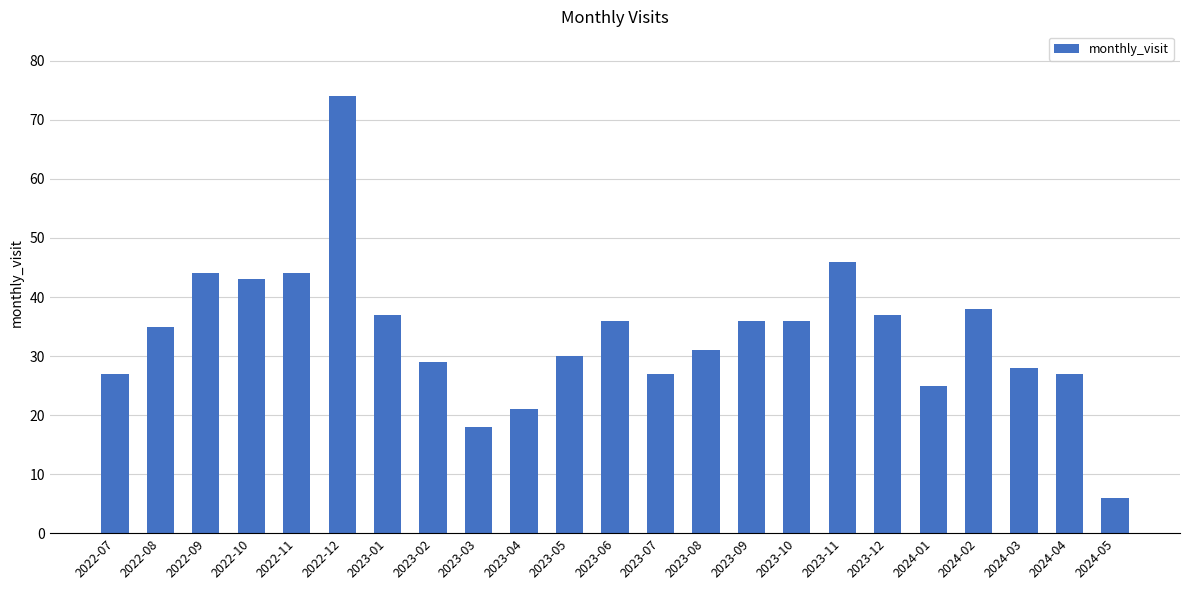

What position from the left is 2023-10?

16